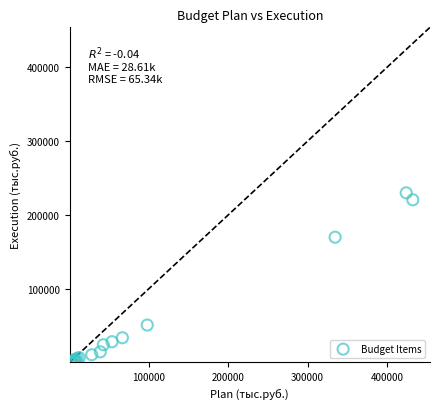

What Y value in the scatter plot is closest to 114918?

169710.4